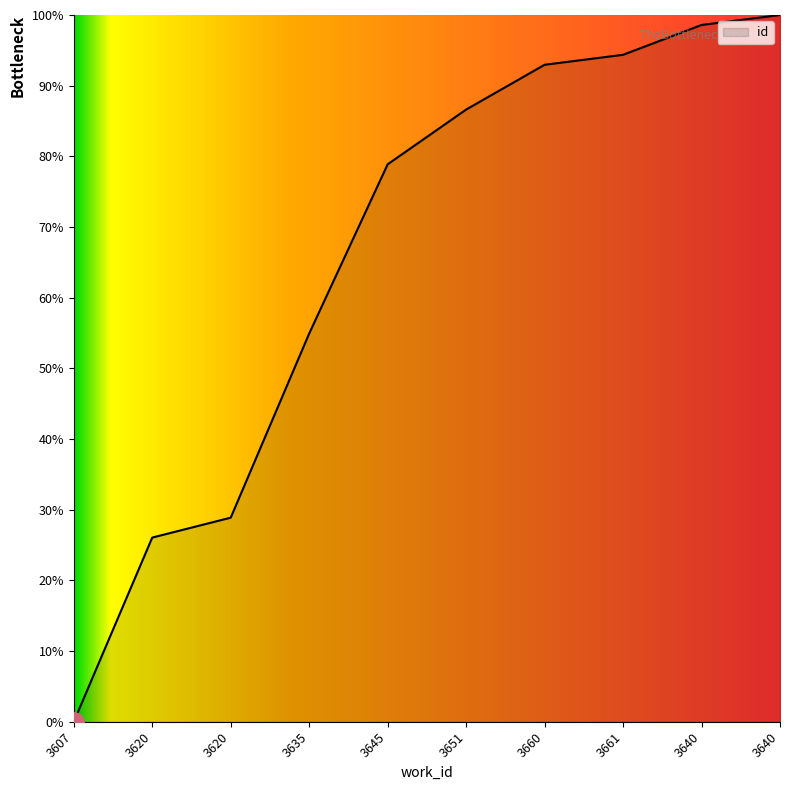

Reading left to right, transcribe all the data shown in this chart.

3607=0.0	3620=26.1	3620=28.9	3635=54.9	3645=78.9	3651=86.6	3660=93.0	3661=94.4	3640=98.6	3640=100.0